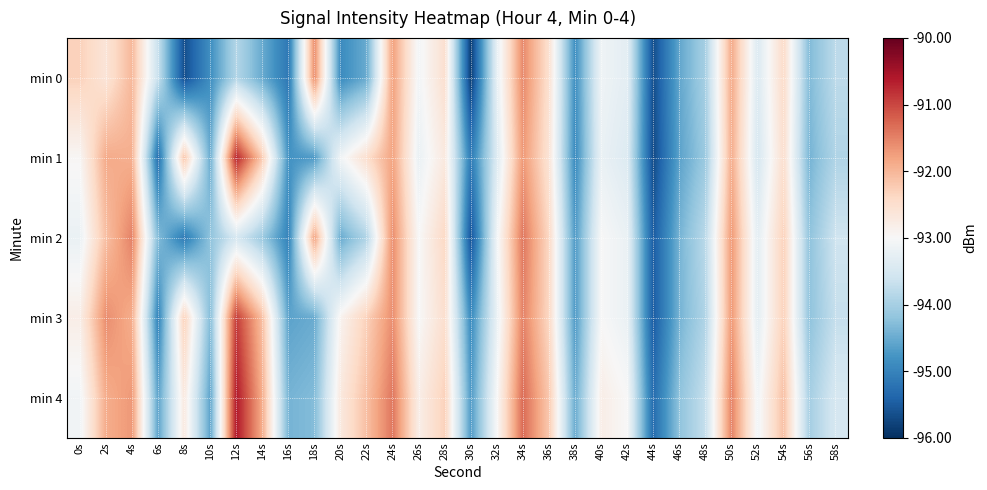

Rank the series at 24s from highest to lowest value.

min 4, min 2, min 3, min 0, min 1